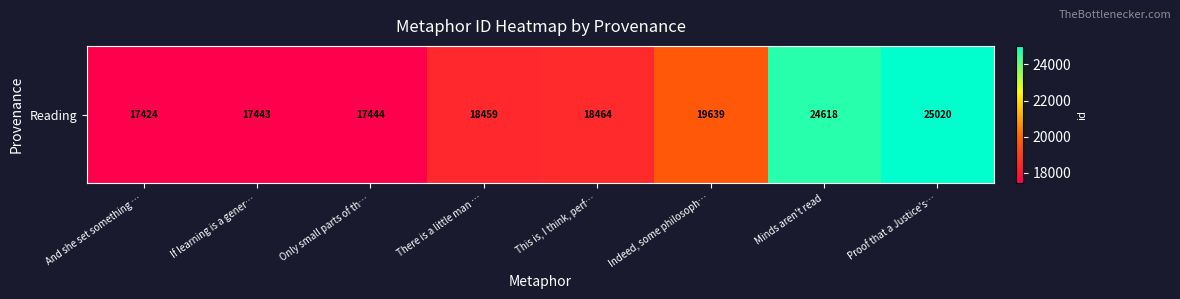

What is the difference between the maximum and minimum values?

7596